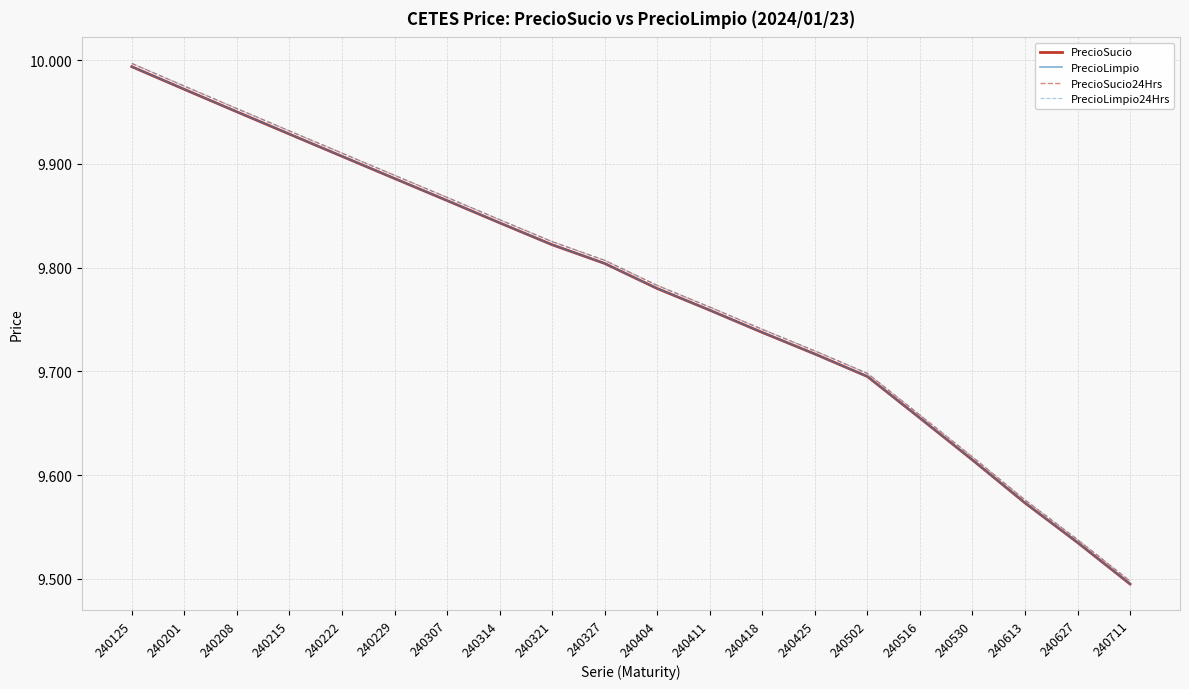

True or false: PrecioSucio has a value of 6.4 at 240411.

False